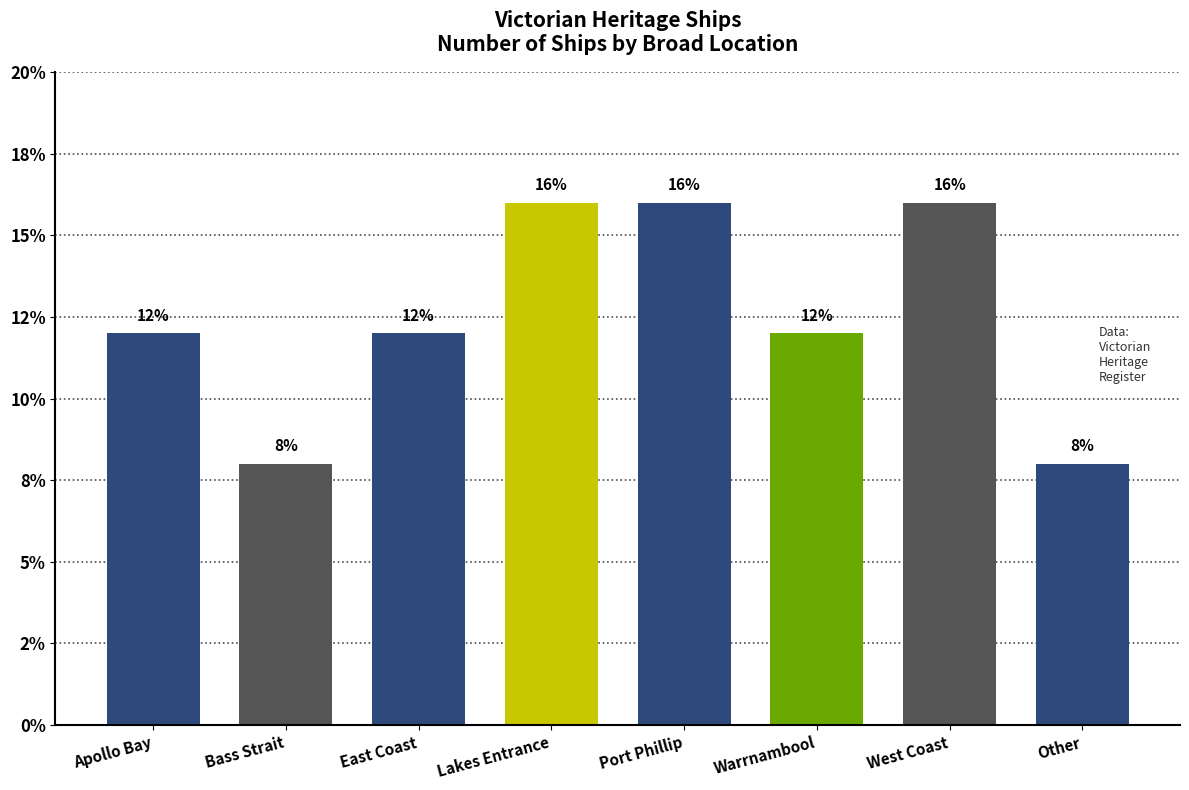

Are the bars horizontal?

No